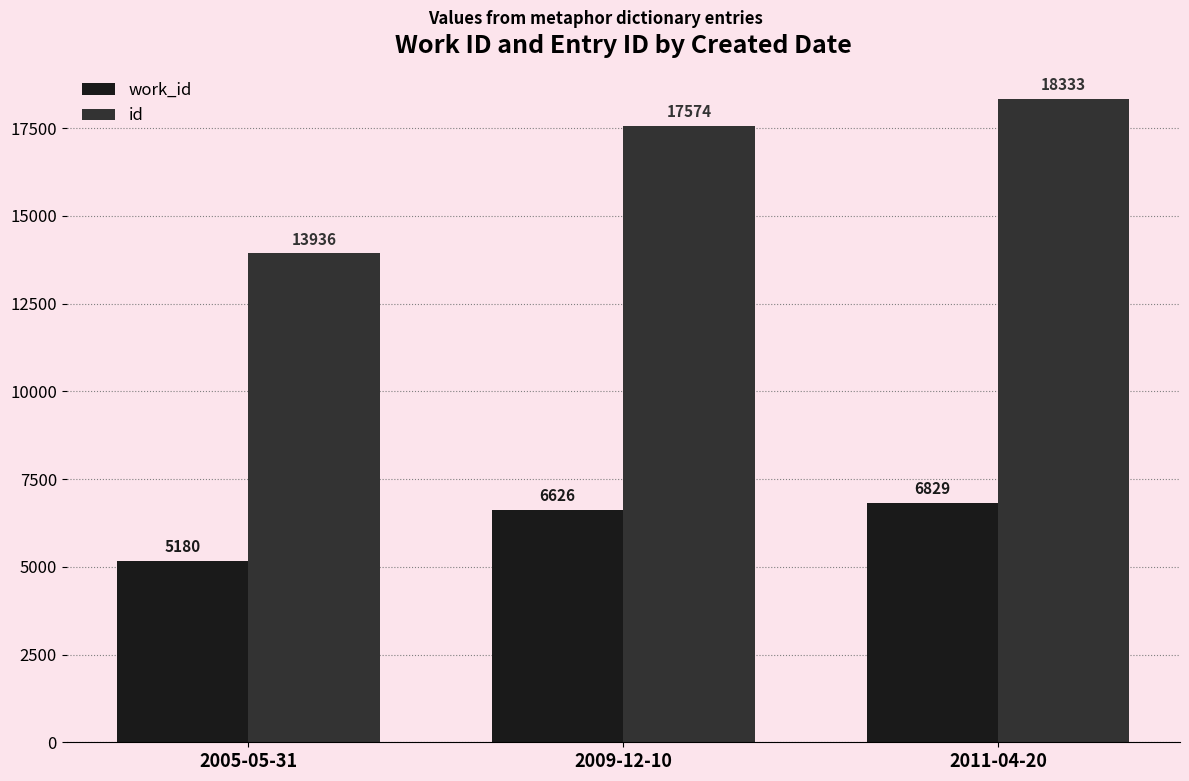

What is the label of the 3rd bar from the right?

2005-05-31